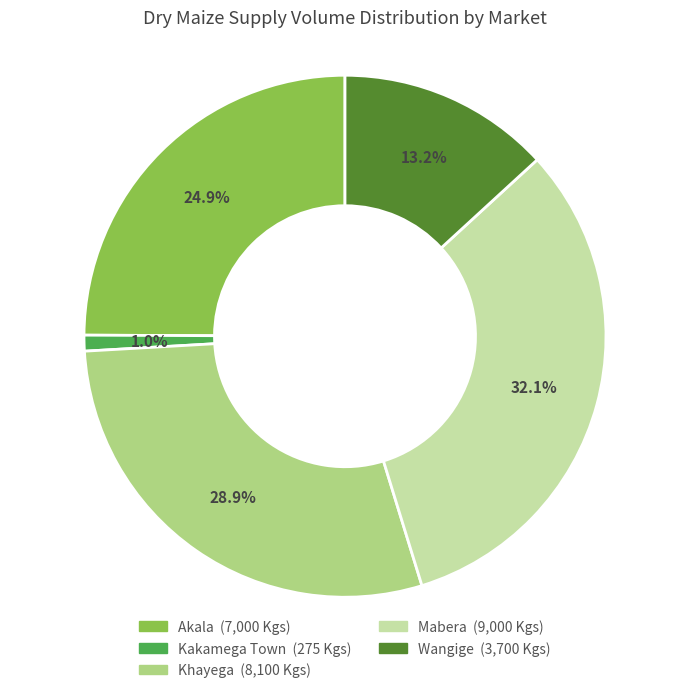

To the nearest percent, what is the difference between the Kakamega Town and Khayega slice percentages?

28%